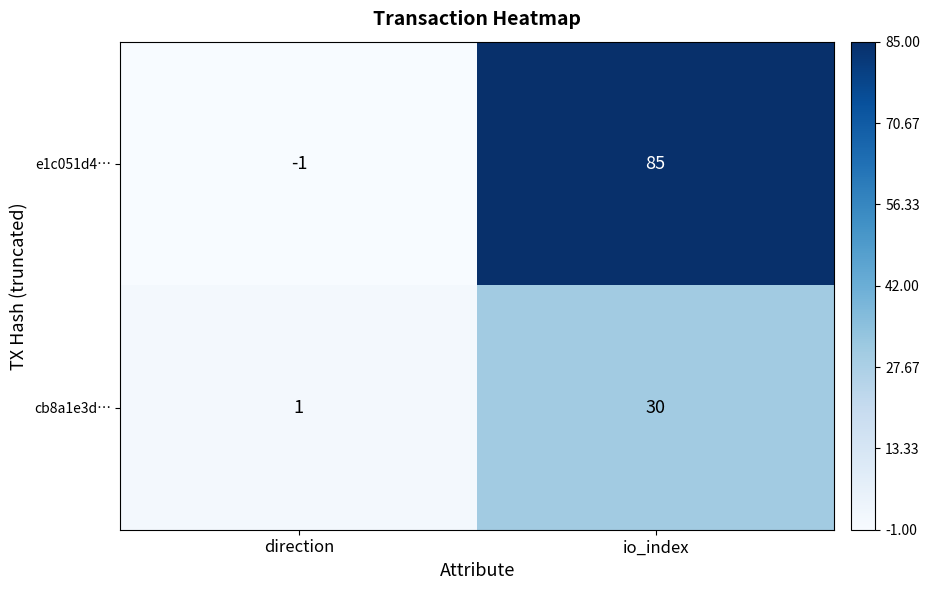

The cb8a1e3d… series shows 41 at io_index. True or false?

False